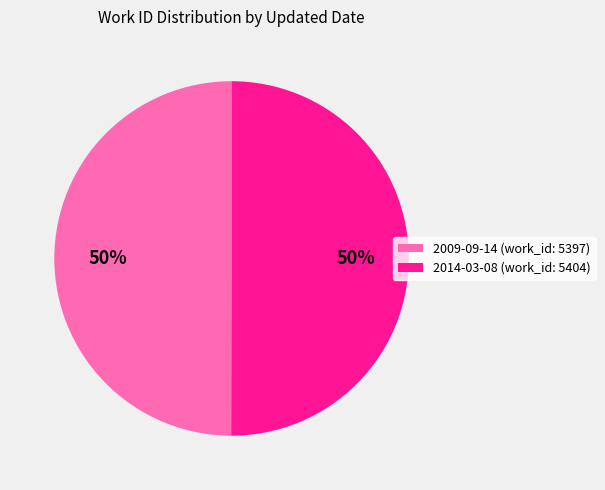

The 2014-03-08 (work_id: 5404) slice represents 50% of the pie. True or false?

True